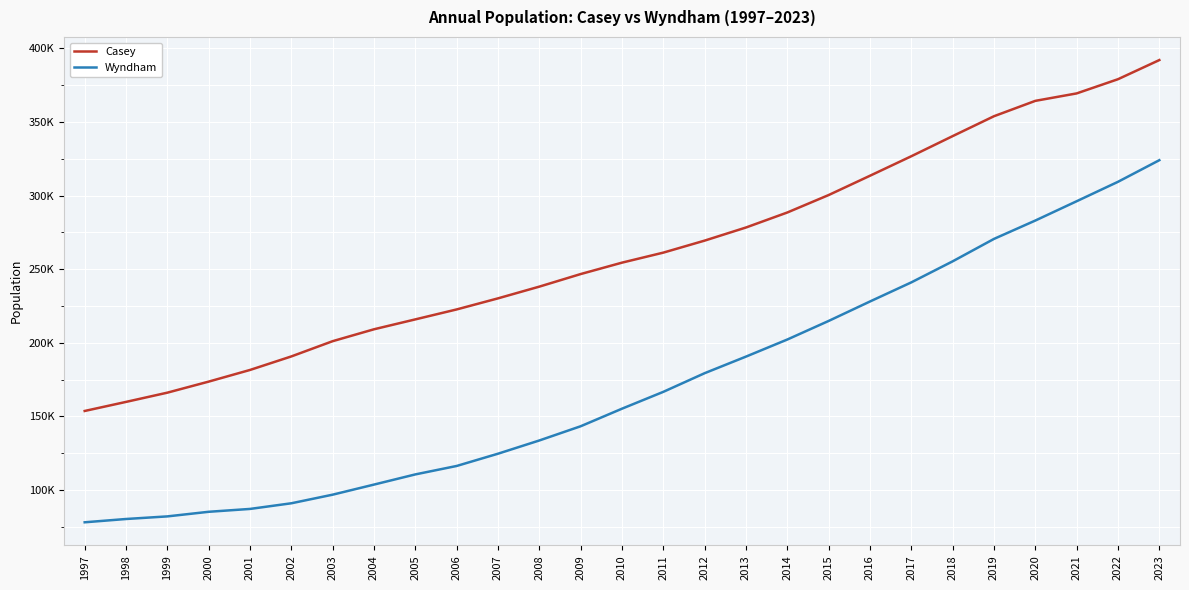

The value of Wyndham at 2021 is 510269. True or false?

False